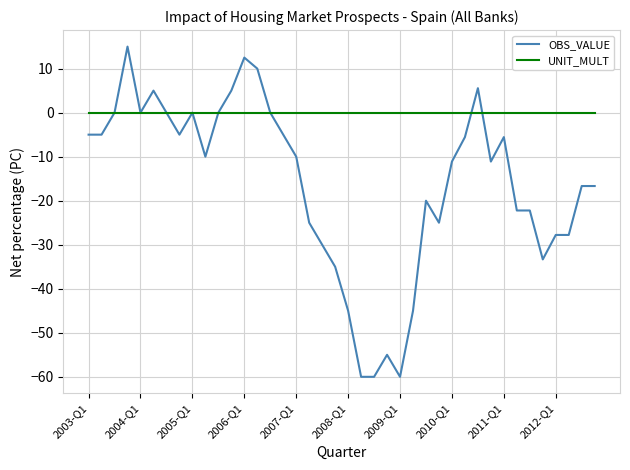

Which series has the widest spread of values?

OBS_VALUE